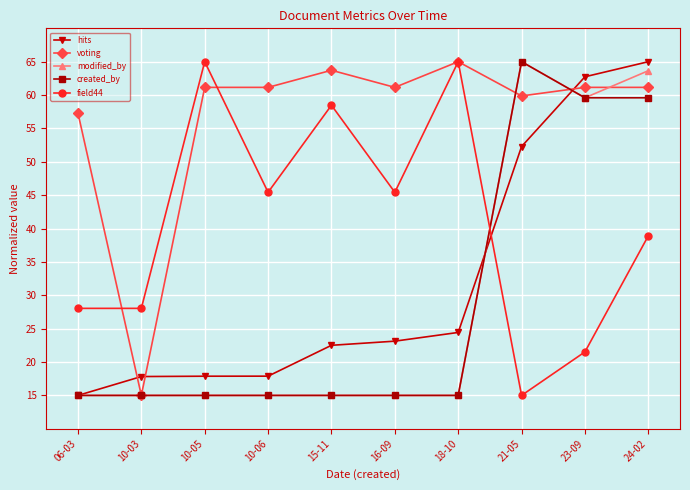

Does the chart display data point markers on the line(s)?

Yes